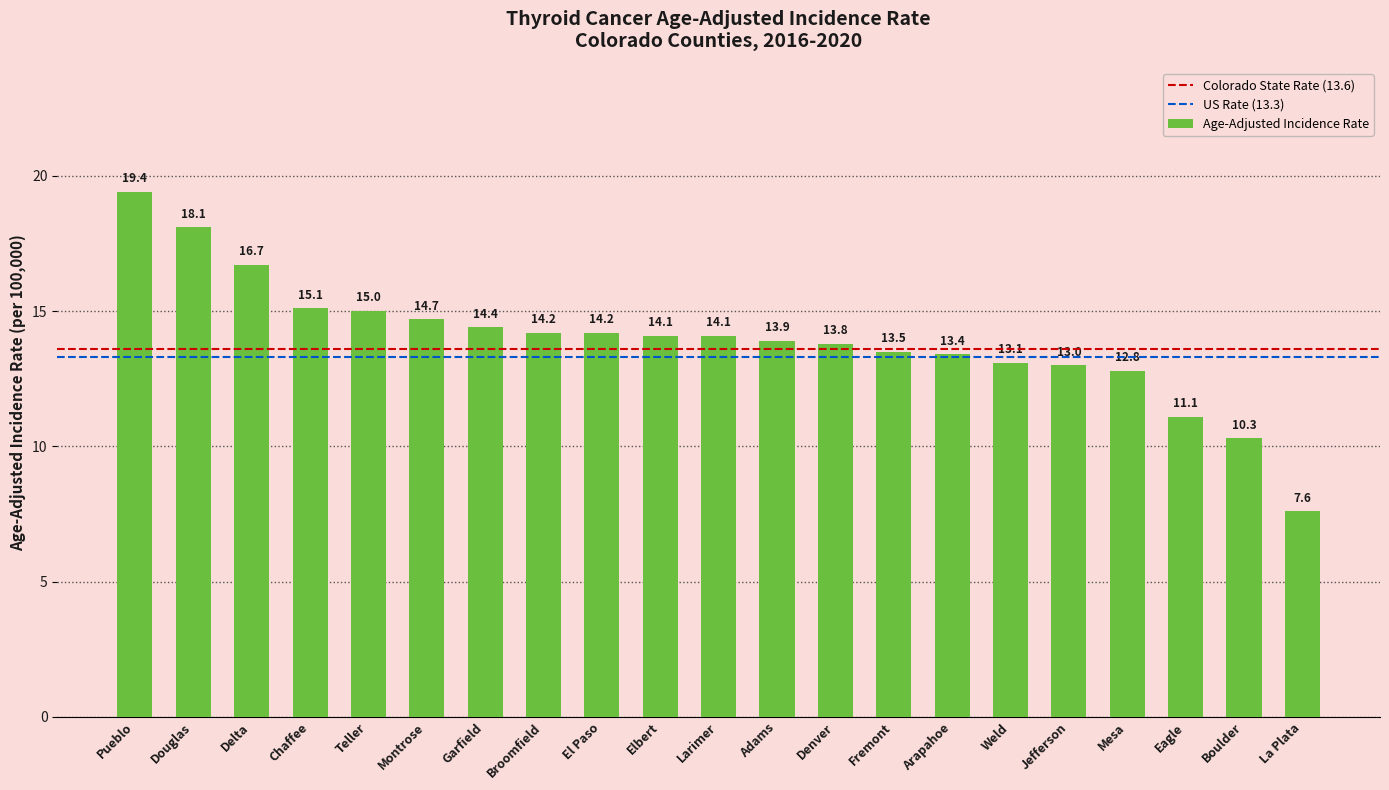

Reading left to right, what are all the values shown in this chart?

19.4	18.1	16.7	15.1	15.0	14.7	14.4	14.2	14.2	14.1	14.1	13.9	13.8	13.5	13.4	13.1	13.0	12.8	11.1	10.3	7.6